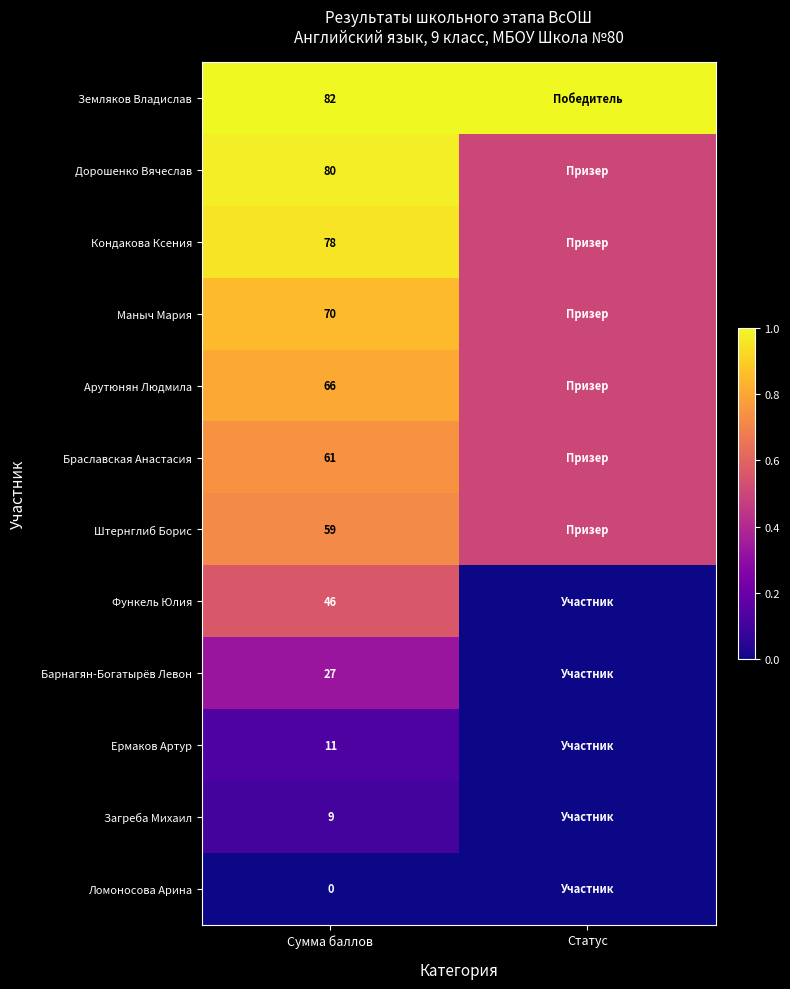

What is the difference between the highest and lowest values at Сумма баллов?

82.0